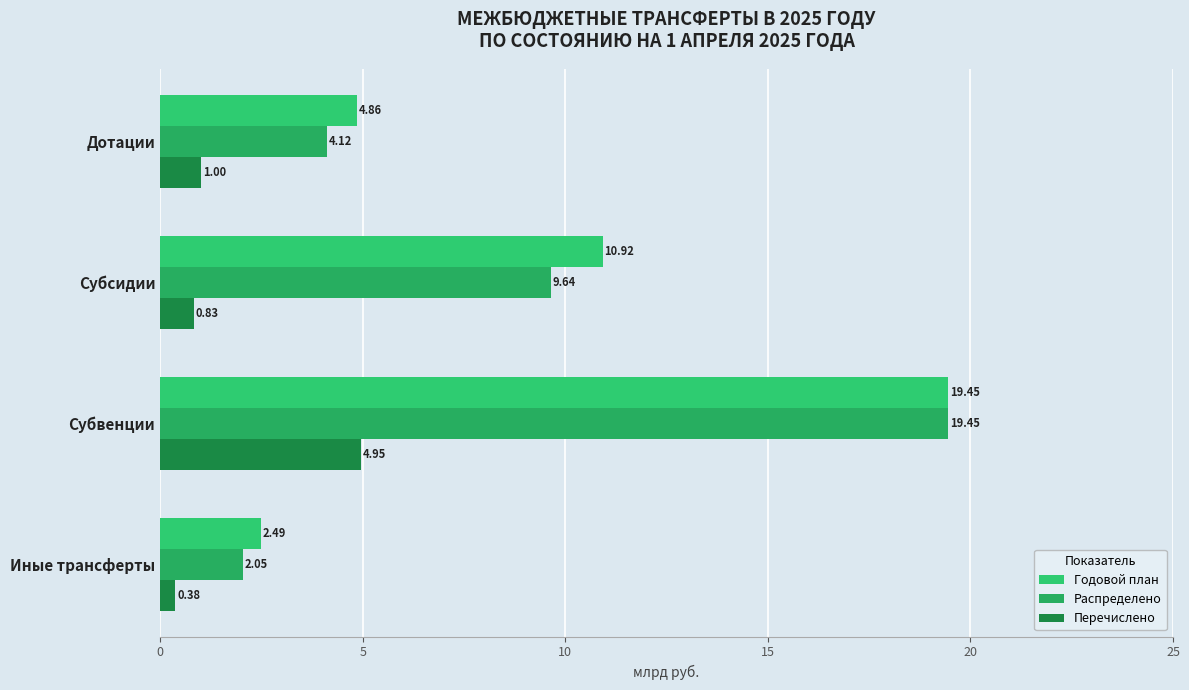

At which label is Распределено closest to 10?

Субсидии